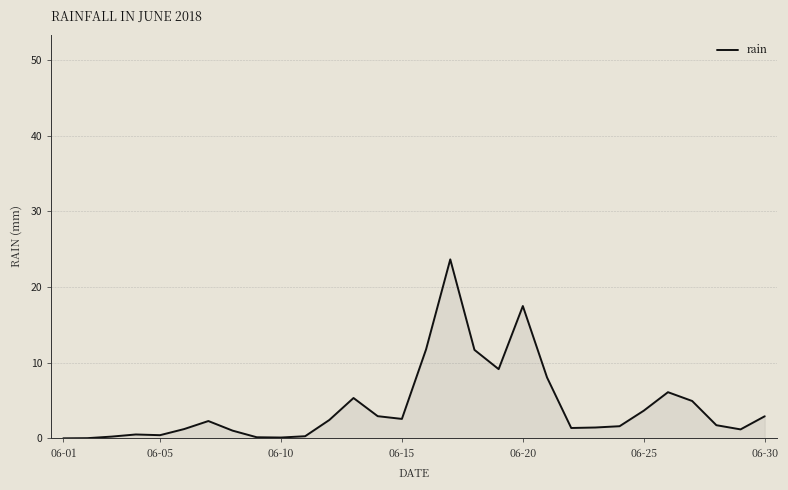

What is the greatest value displayed?

23.7